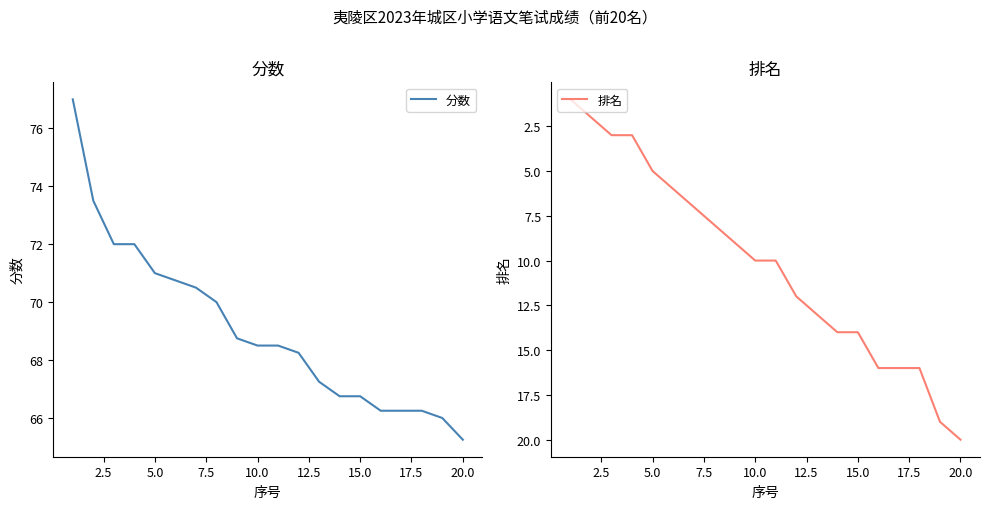

The 分数 series shows 46.1 at 10.0. True or false?

False